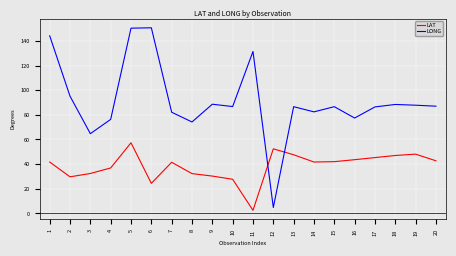

Which series has the largest range (max minus min)?

LONG